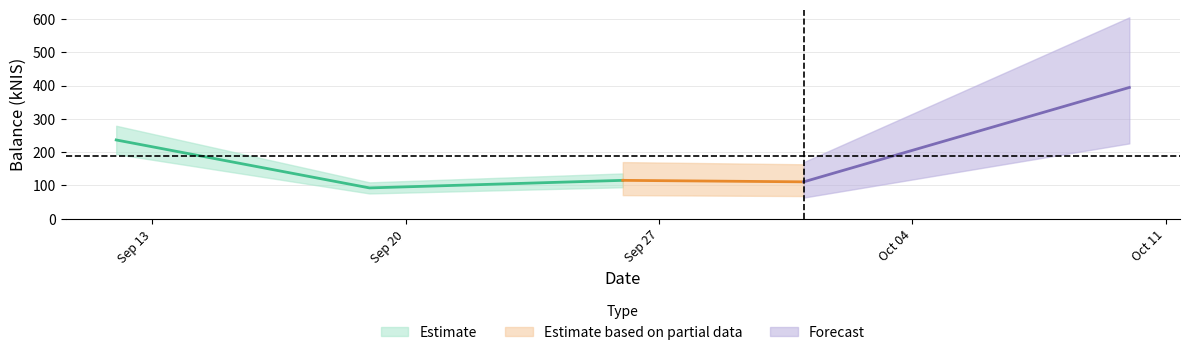

Reading left to right, transcribe all the data shown in this chart.

2024-09-12=236.7	2024-09-19=92.7	2024-09-26=115.4	2024-10-01=110.9	2024-10-10=394.2